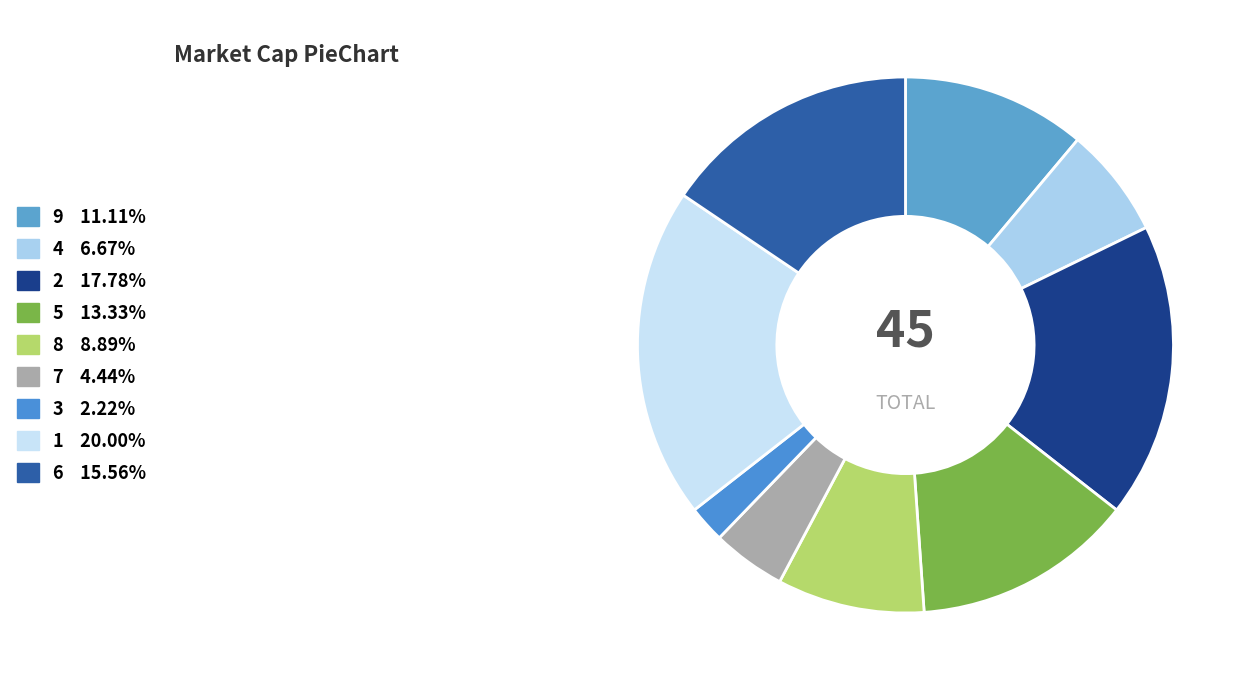

What percentage do 9 and 3 together represent?

13.3%